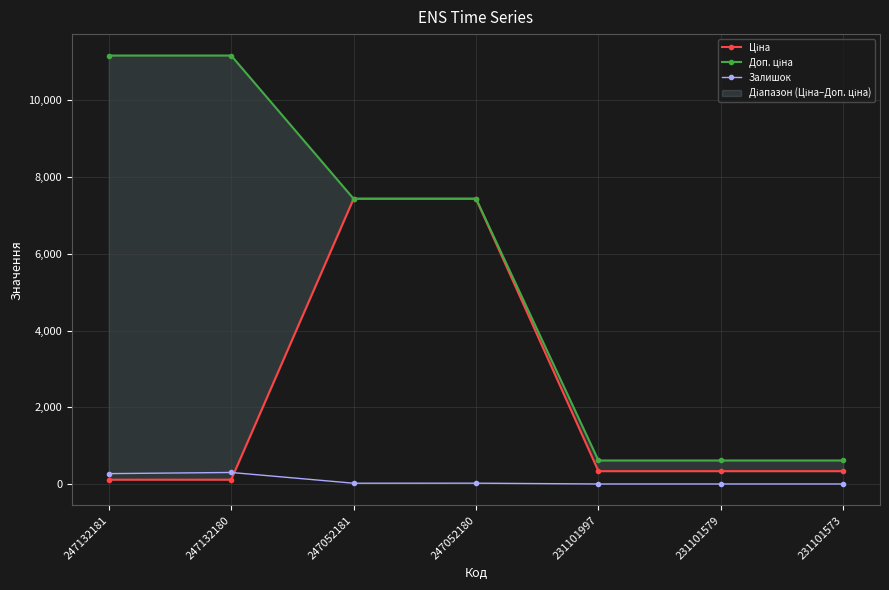

True or false: Залишок and Доп. ціна intersect in this chart.

False